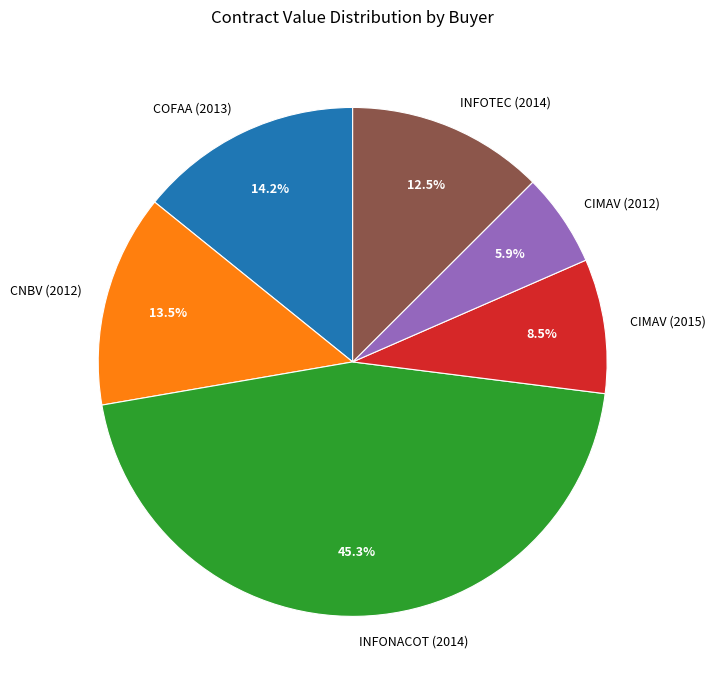

To the nearest percent, what is the average slice percentage?

17%